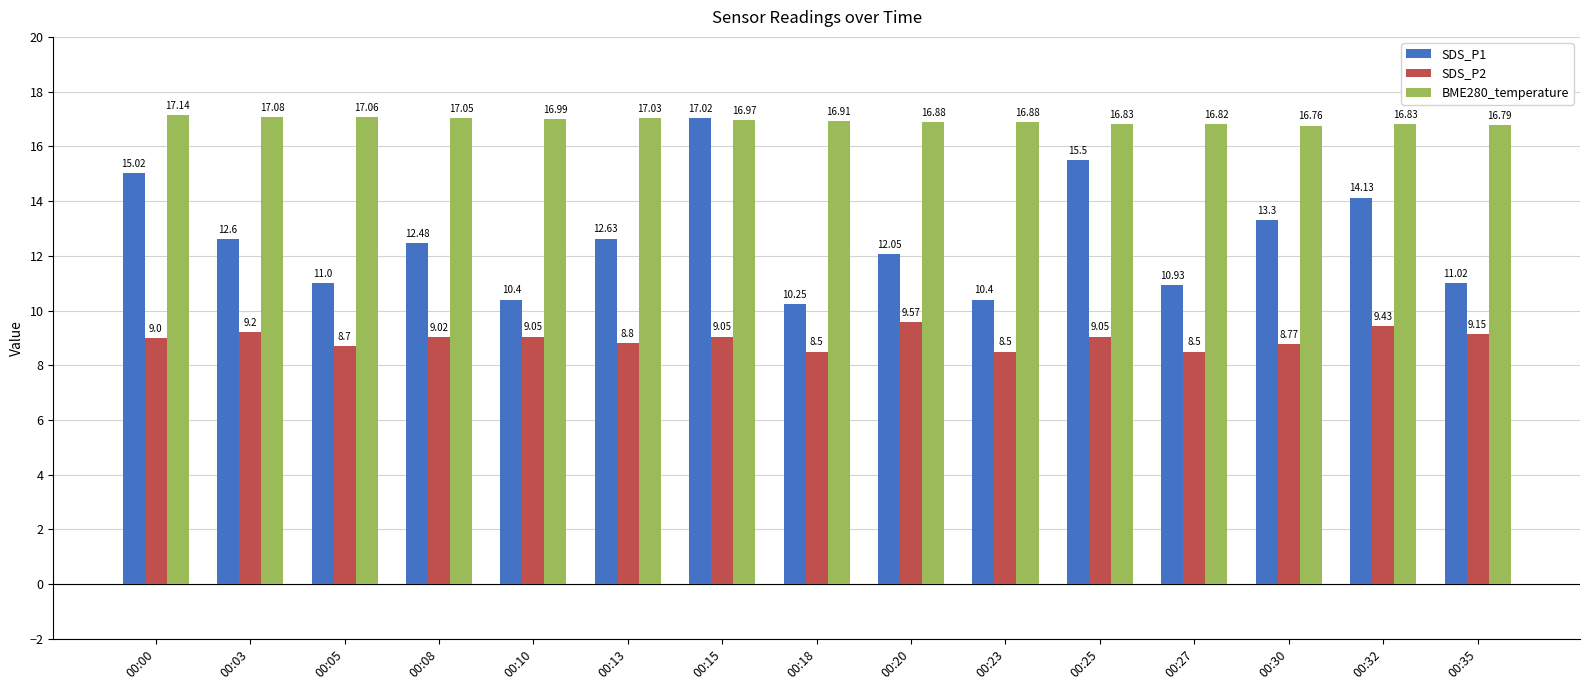

Which label corresponds to the largest value in the chart?

00:00